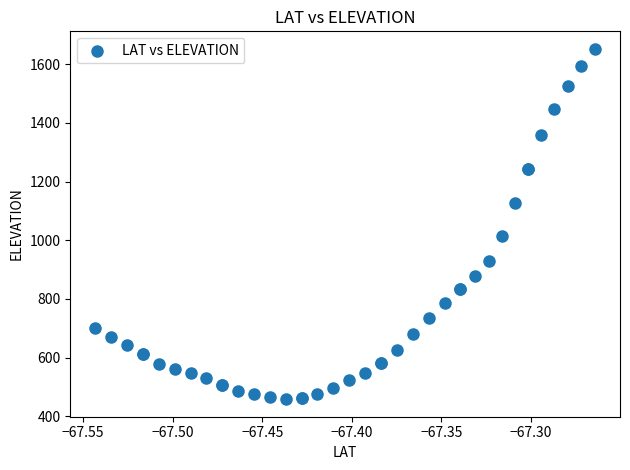

What Y value in the scatter plot is closest to 1055?

1013.4